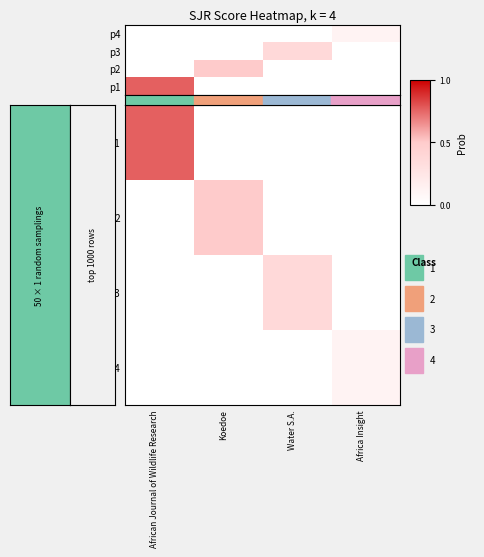

Which series has the largest range (max minus min)?

Rank 2